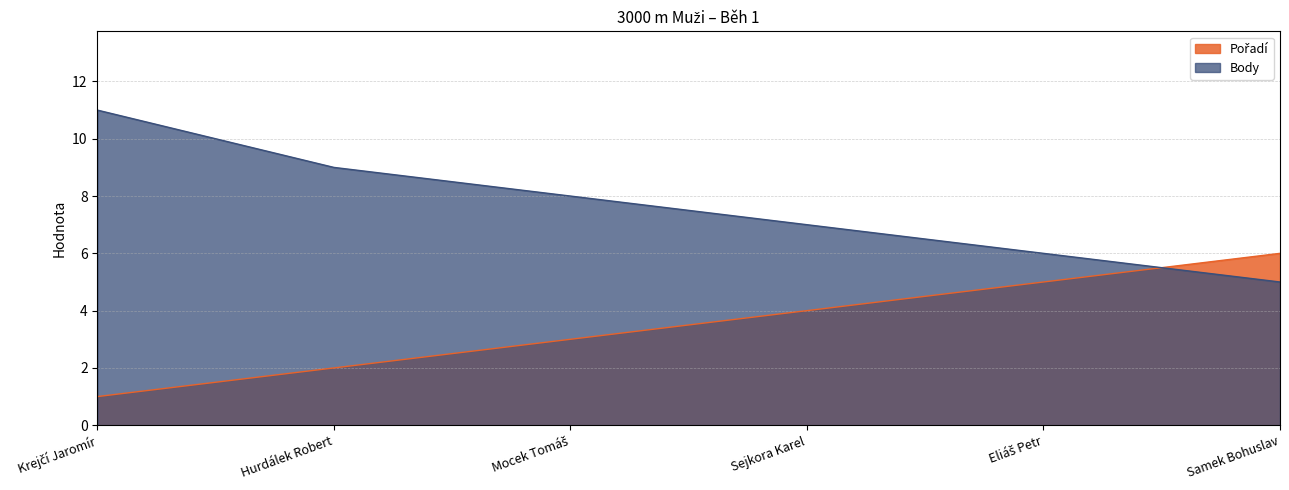

Where does the Pořadí series first go above 4?

Eliáš Petr